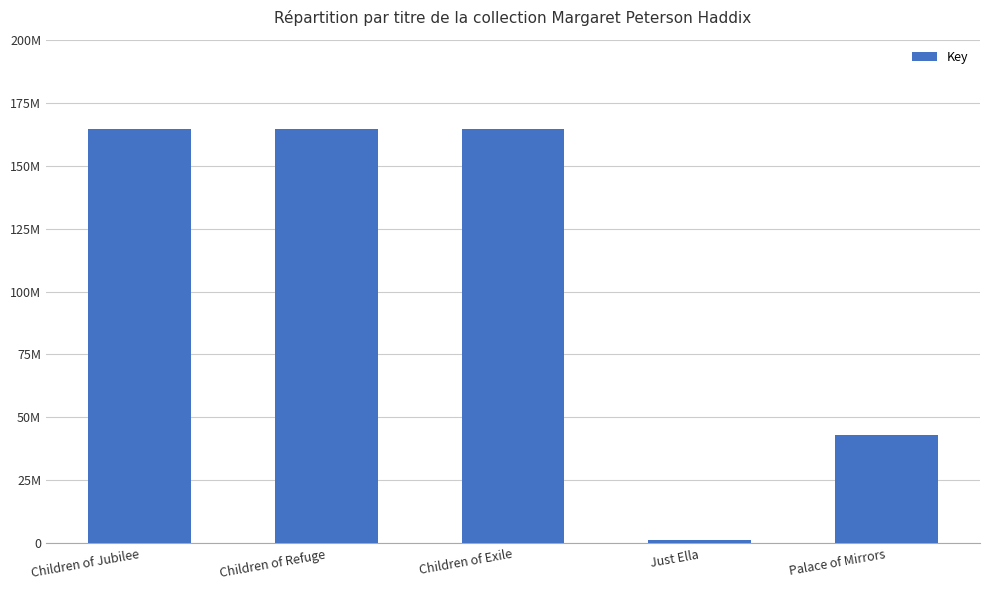

True or false: the data shows 75767661 at Palace of Mirrors.

False